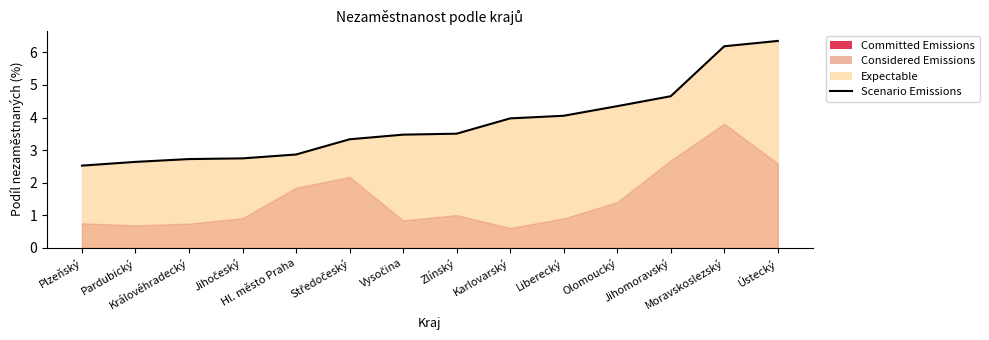

Between Středočeský and Ústecký, which is larger?

Ústecký